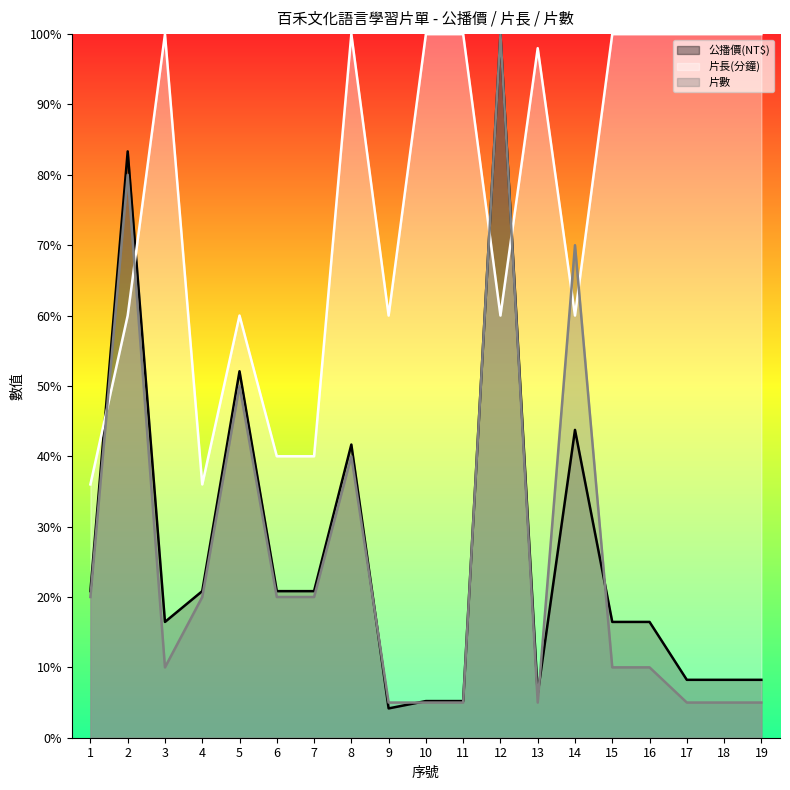

Does the chart have visible grid lines?

No